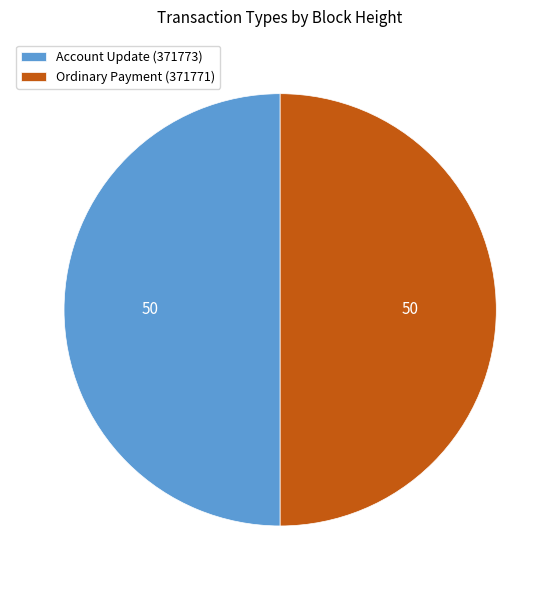

The Account Update (371773) slice represents 50% of the pie. True or false?

True